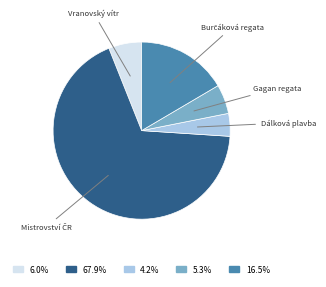

Does any single category account for the majority?

Yes